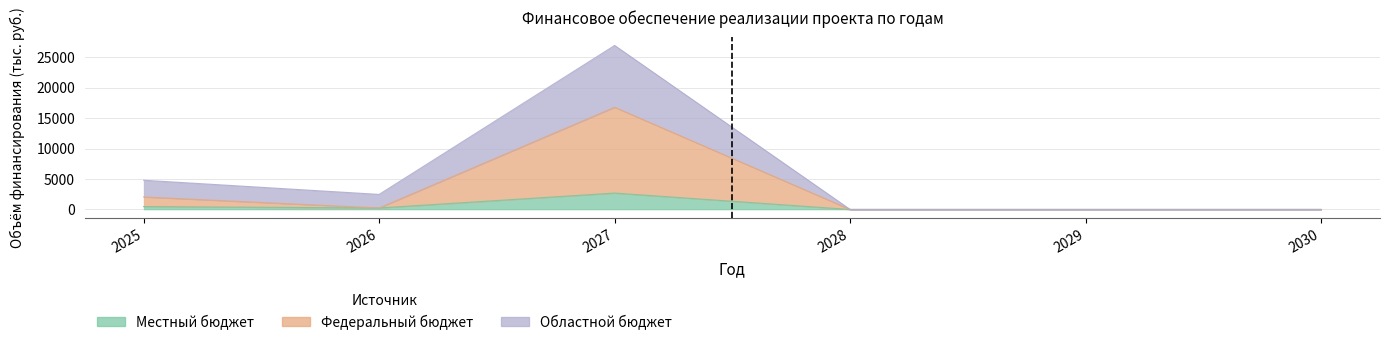

At how many categories does at least one series exceed 23461?

1